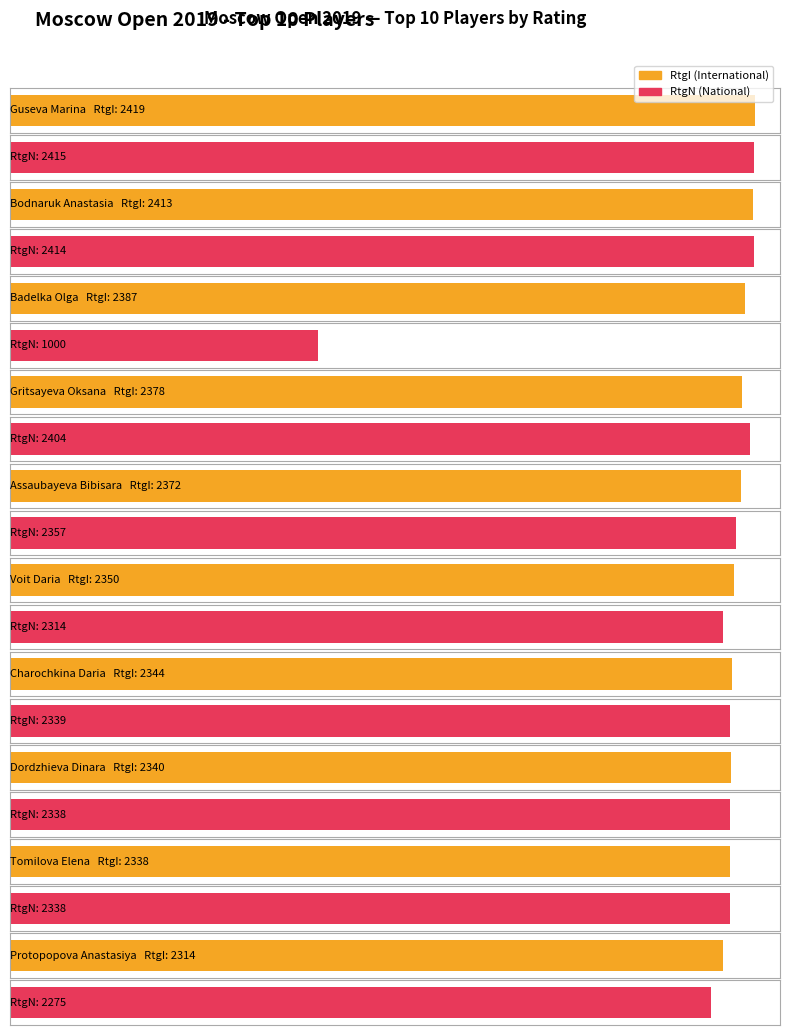

Rank the series by their maximum value, from lowest to highest.

RtgN, RtgI